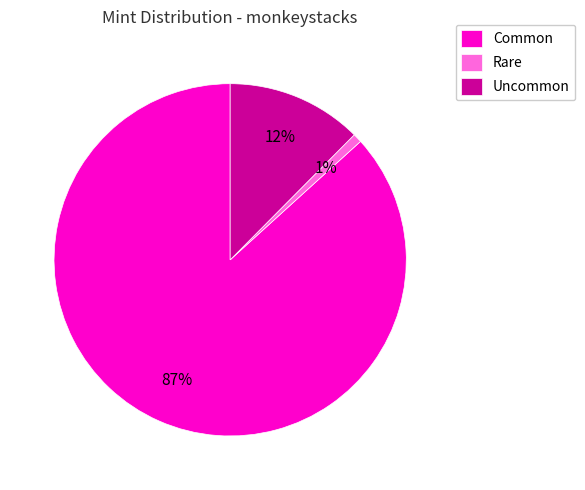

Is there any slice that represents more than half of the pie?

Yes